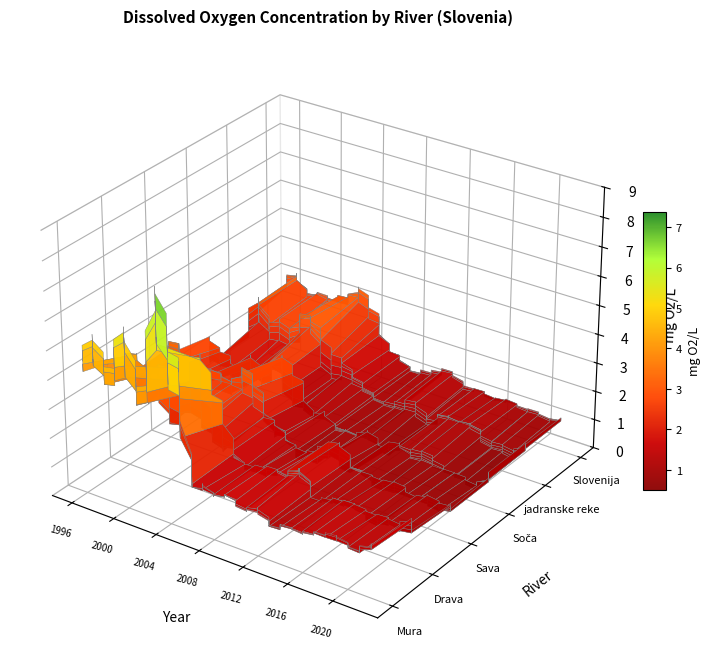

List the labels in order of jadranske reke value, largest first.

1997, 2002, 2001, 1999, 1998, 2000, 2003, 1996, 2005, 2006, 2004, 2007, 2015, 2017, 2022, 2012, 2016, 2008, 2011, 2010, 2014, 2018, 2009, 2020, 2013, 2019, 2021